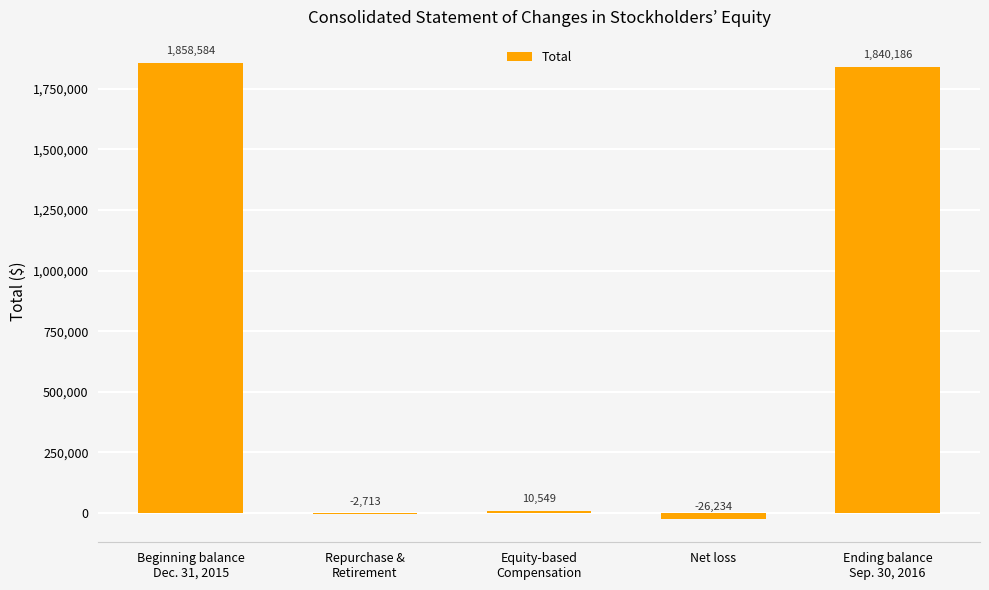

Which category has the highest value across all series?

Beginning balance
Dec. 31, 2015